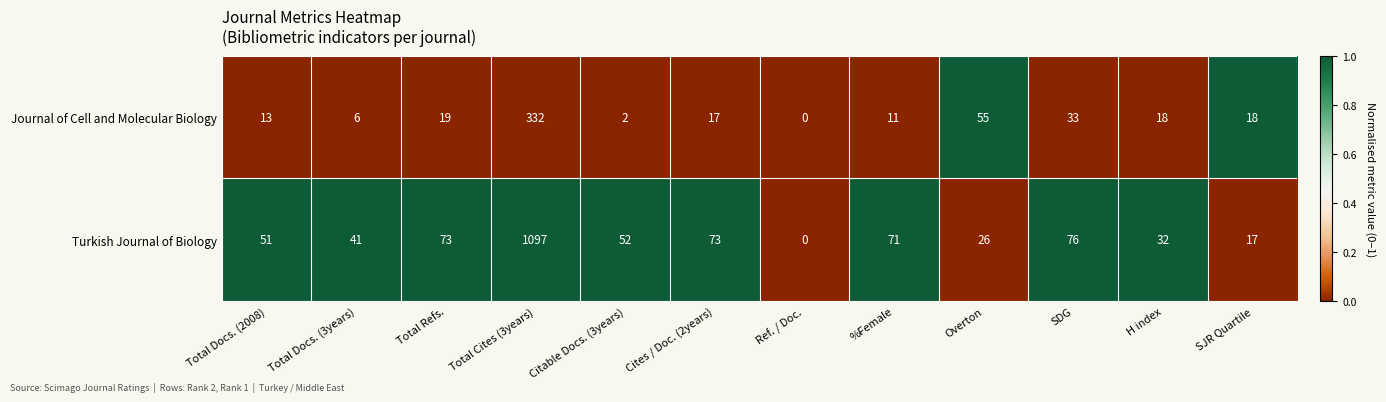

At which category does the chart reach its peak across all series?

Total Cites (3years)